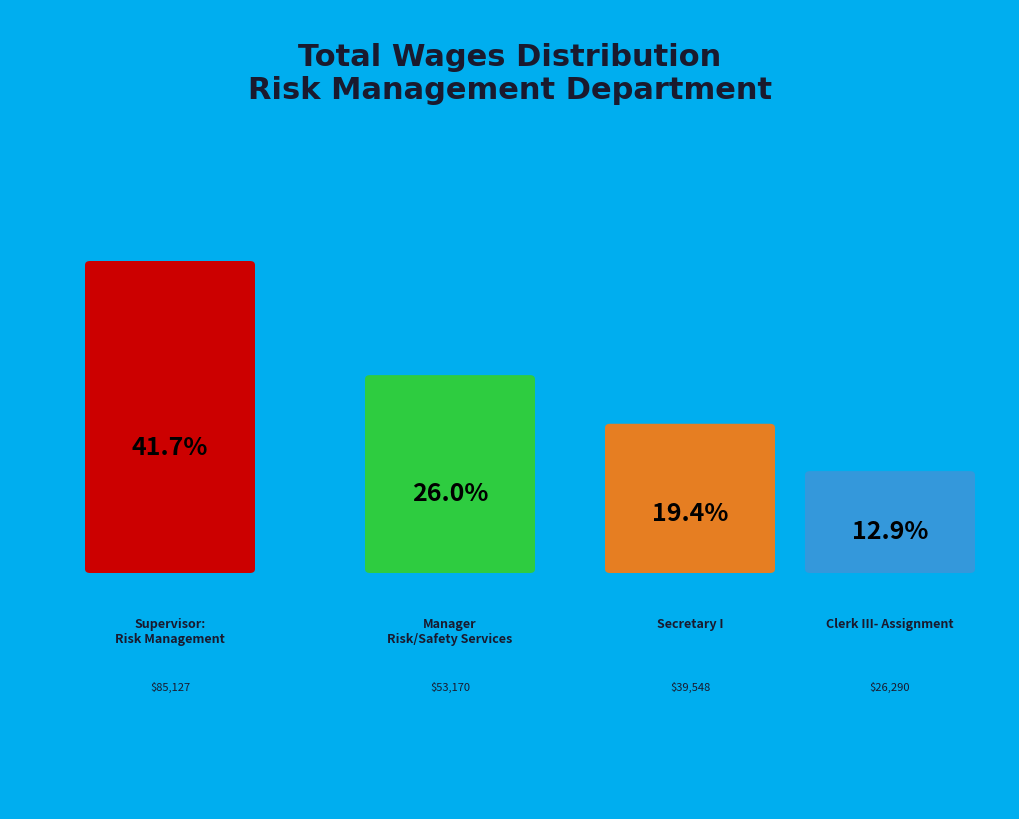

Rank the categories by value from highest to lowest.

Supervisor: Risk Management, Manager - Risk/Safety Services, Secretary I, Clerk III- Assignment